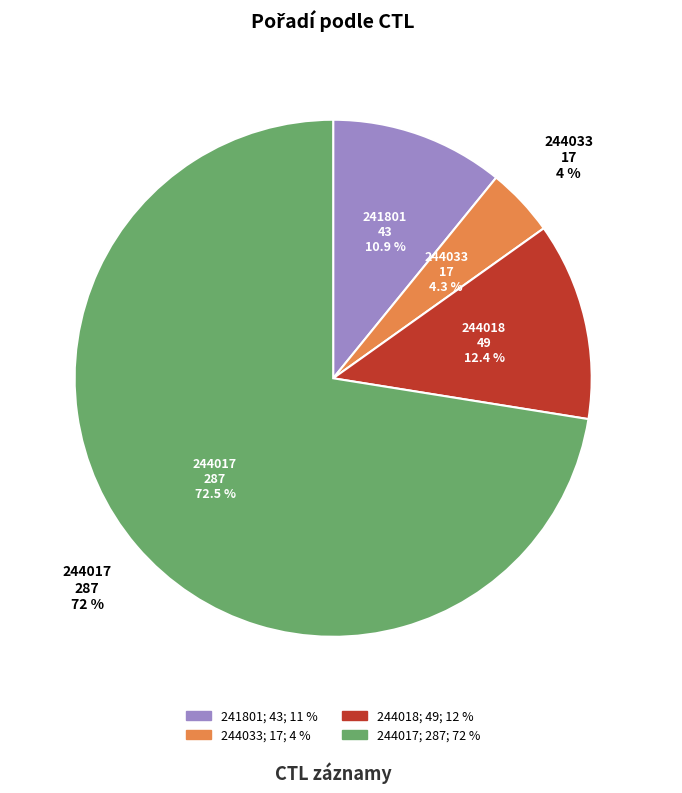

Rank the categories by value from highest to lowest.

244017, 244018, 241801, 244033